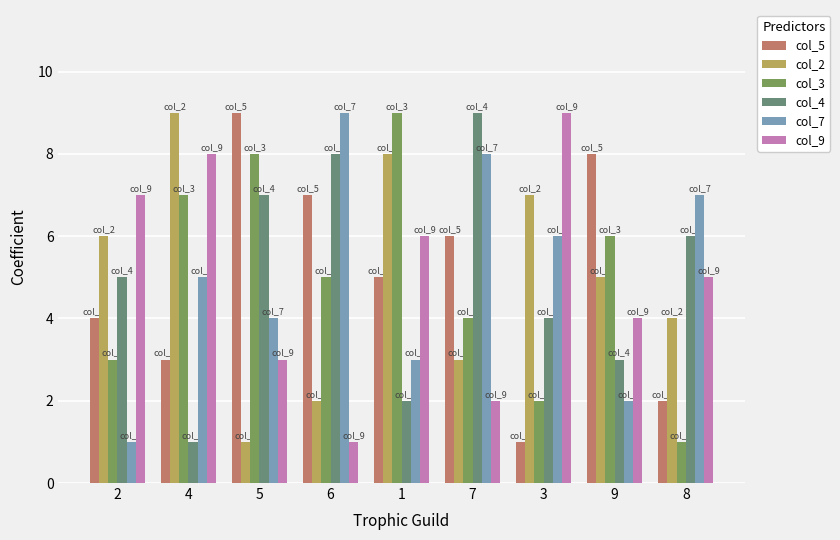

What is the difference between the second highest and minimum values in the col_9 series?

7